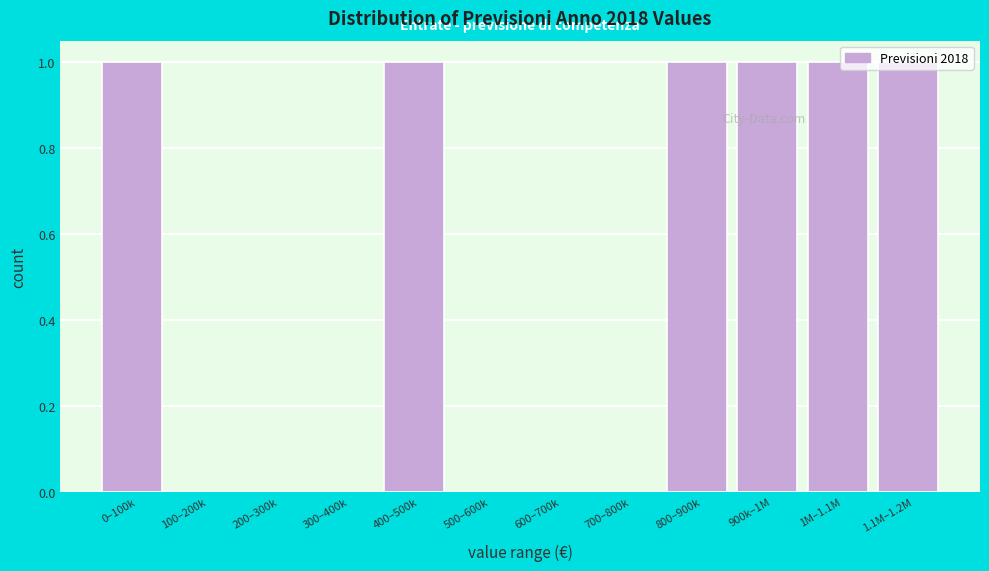

What is the change in value from 100–200k to 1.1M–1.2M?

+1